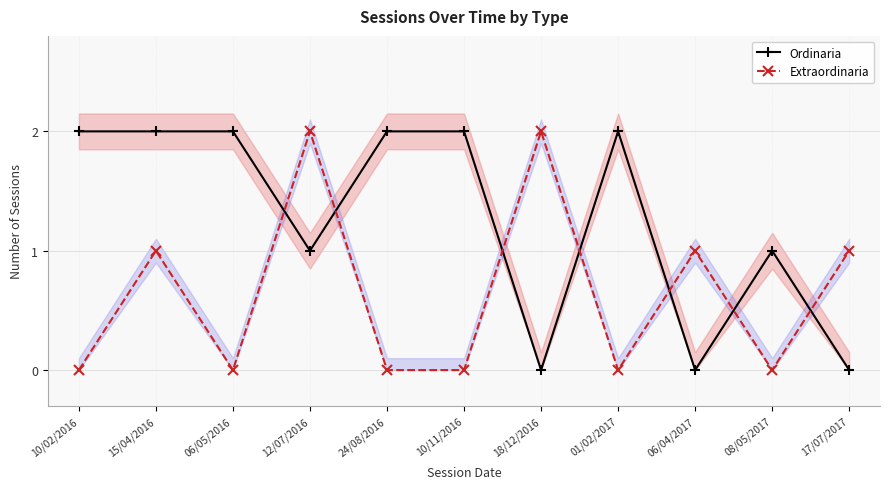

Is it true that Extraordinaria equals 0 at 01/02/2017?

True